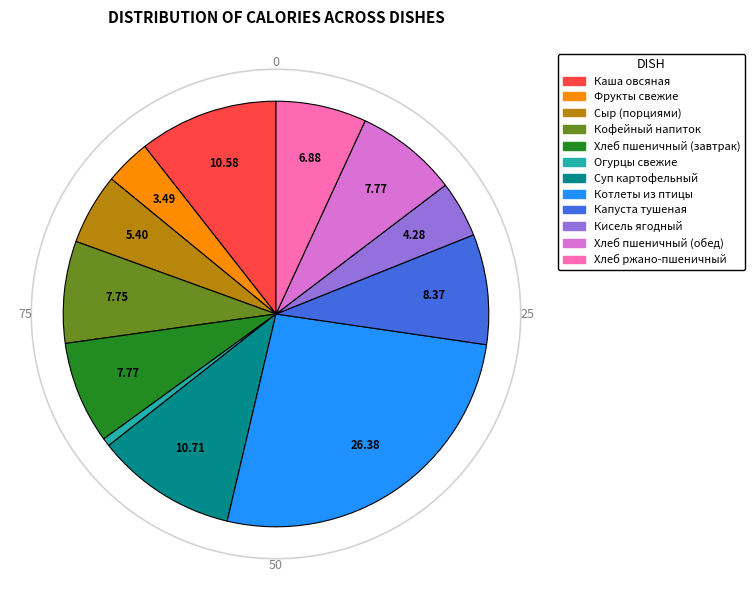

To the nearest percent, what is the difference between the Капуста тушеная and Огурцы свежие slice percentages?

8%